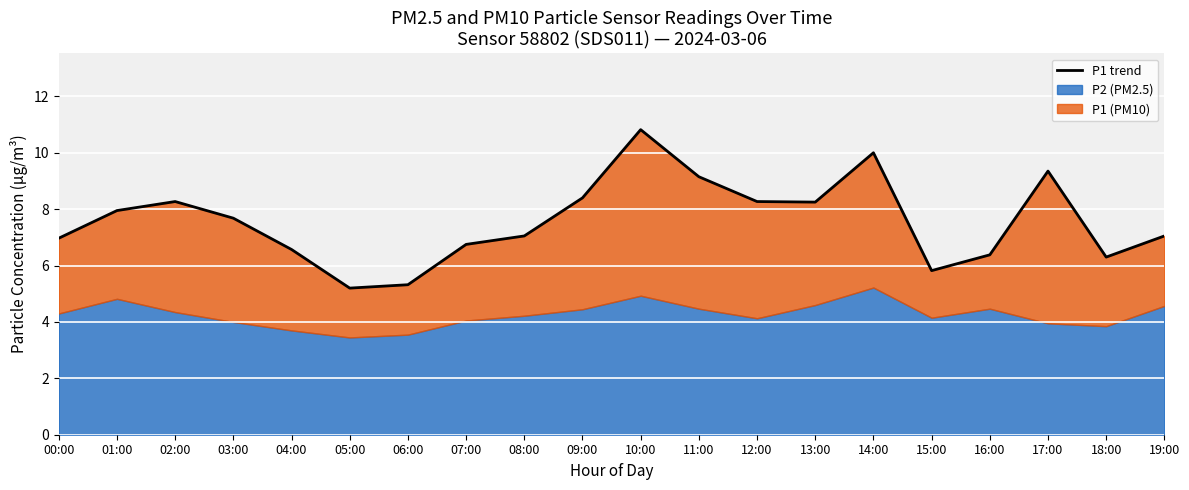

Reading left to right, extract all data points from this chart.

00:00=7.0	01:00=8.0	02:00=8.3	03:00=7.7	04:00=6.6	05:00=5.2	06:00=5.3	07:00=6.8	08:00=7.0	09:00=8.4	10:00=10.8	11:00=9.2	12:00=8.3	13:00=8.2	14:00=10.0	15:00=5.8	16:00=6.4	17:00=9.3	18:00=6.3	19:00=7.0